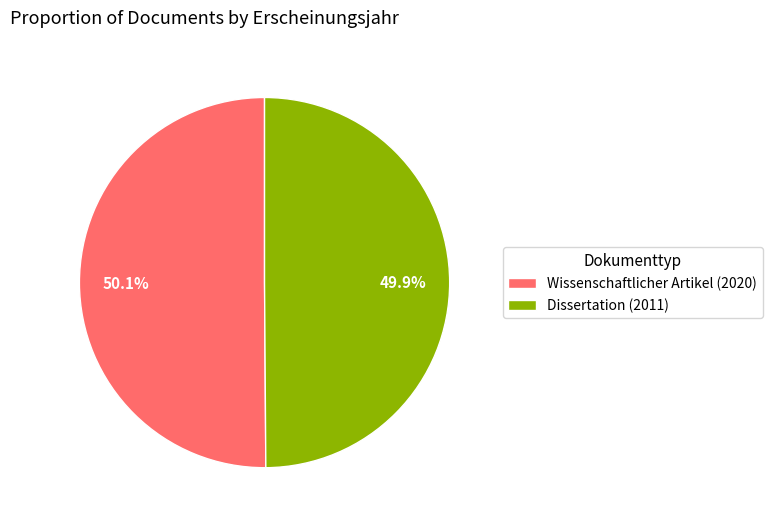

To the nearest percent, what percentage of the pie is Dissertation (2011)?

50%